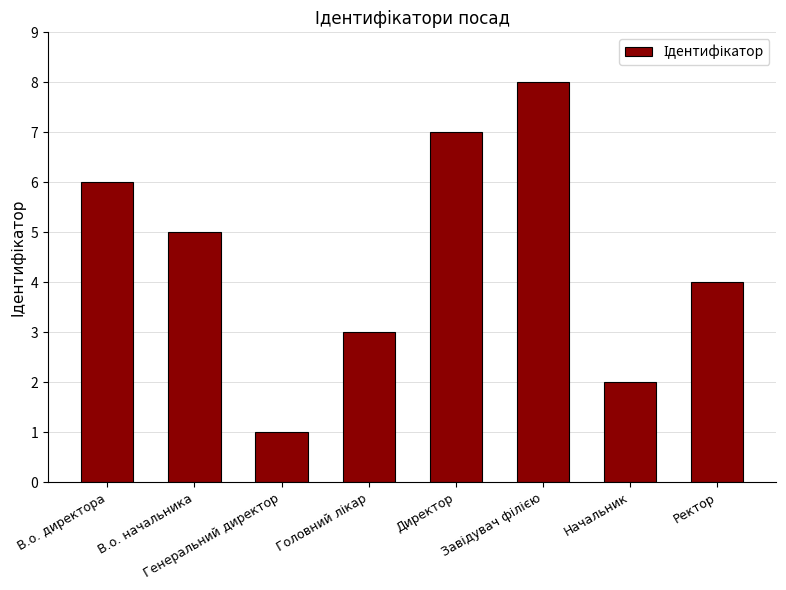

How many values are below 5?

4